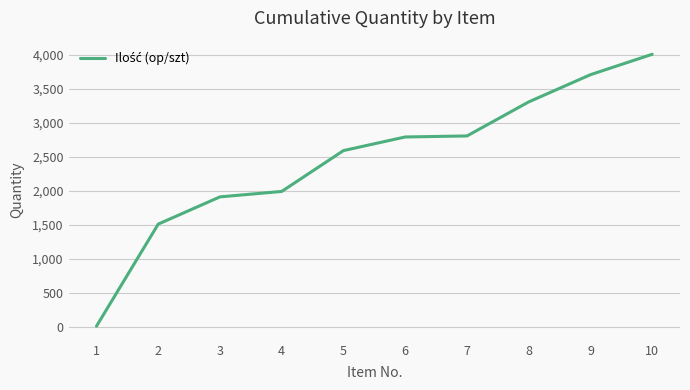

The value at 2 is 1510. True or false?

True